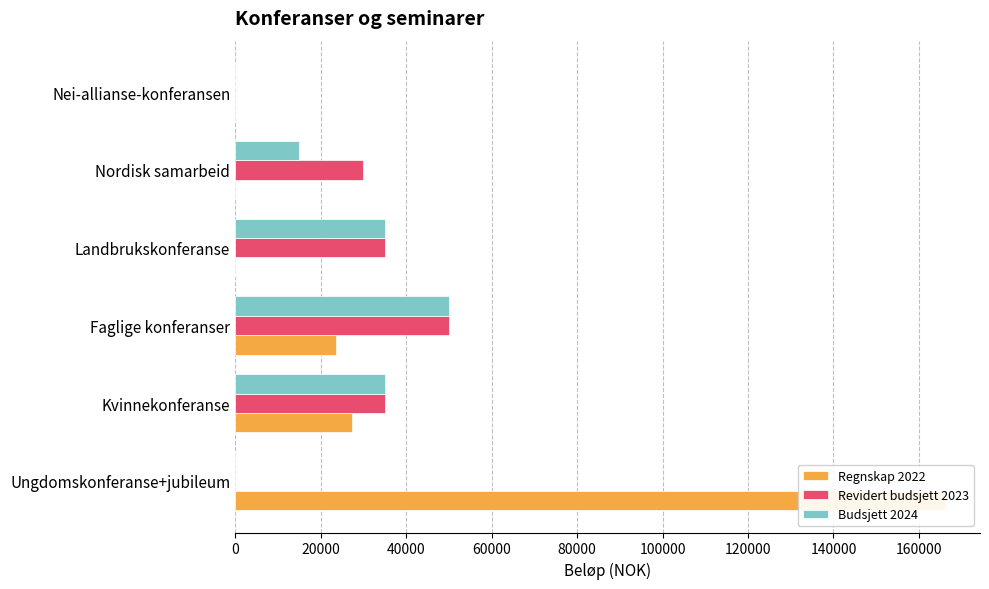

How many groups of bars are there?

6